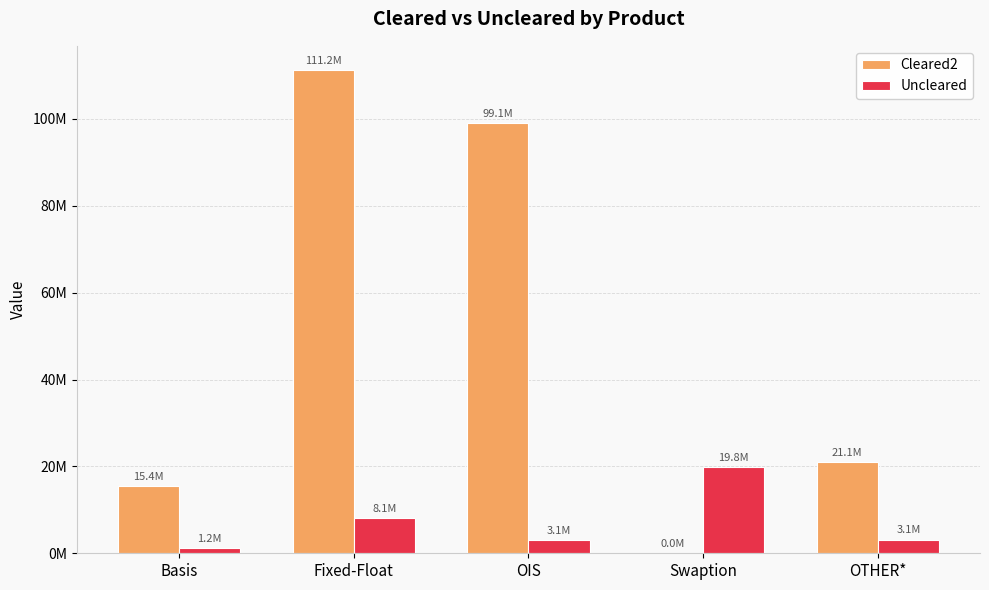

Which has a higher value, OIS or Swaption?

OIS